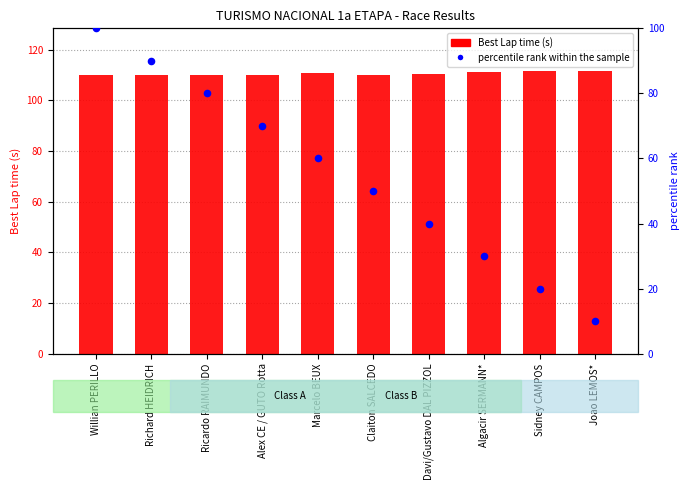

Which series reaches the minimum Y coordinate?

percentile rank within the sample